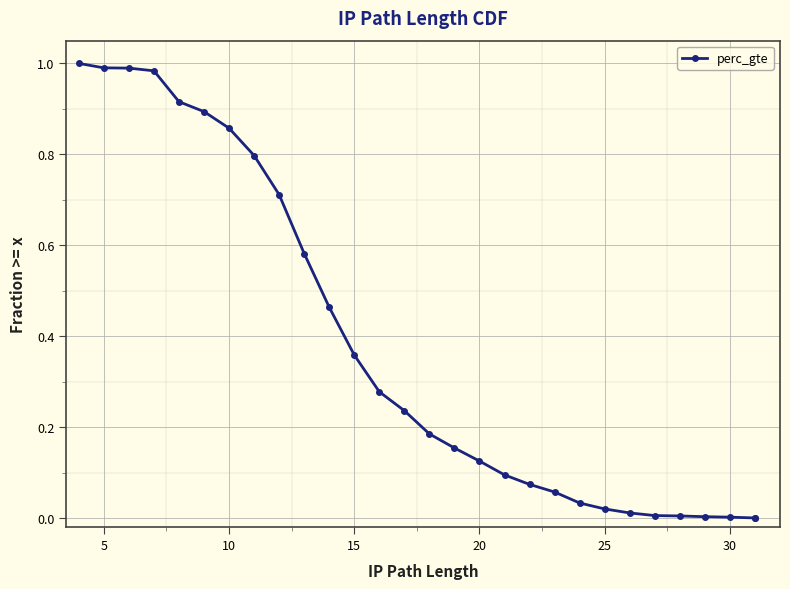

What is the average value?

0.4